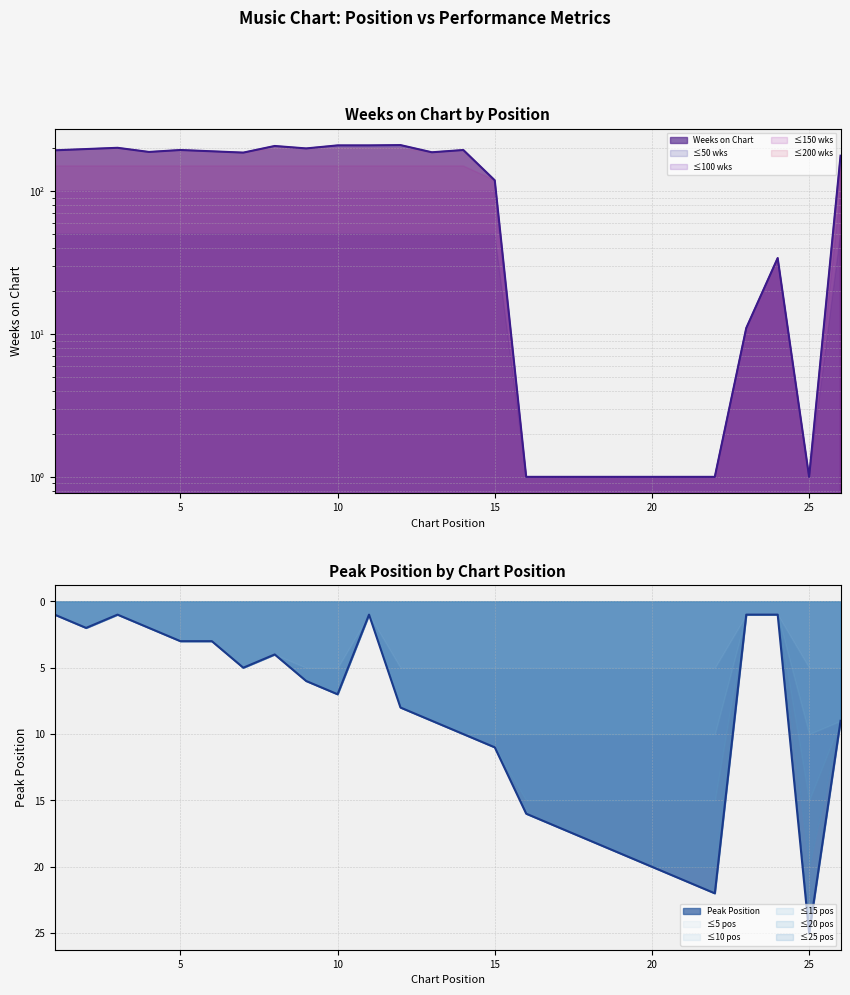

At which label does Peak Position first exceed 8?

13